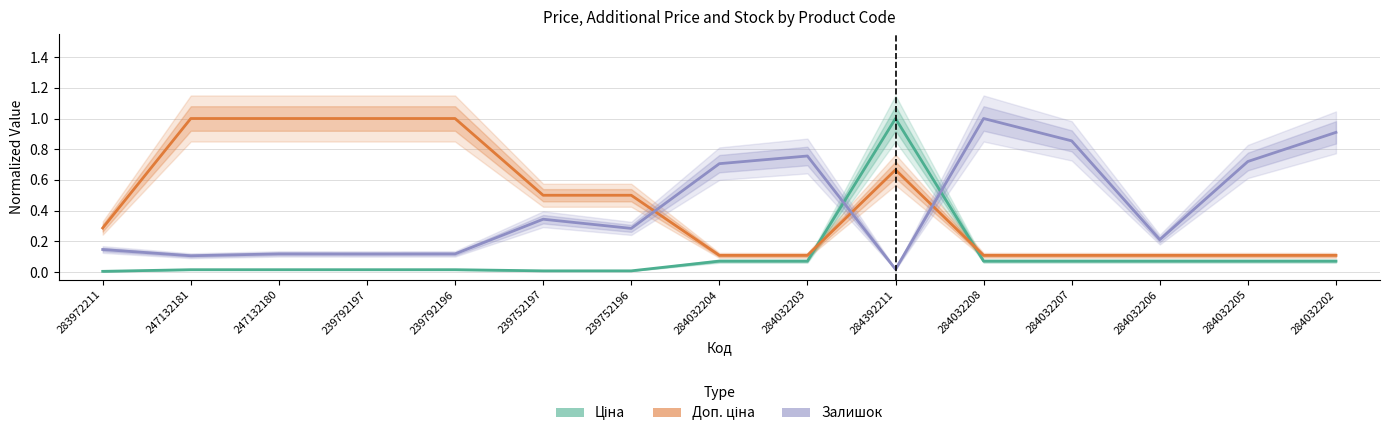

Which series has the largest range (max minus min)?

Ціна